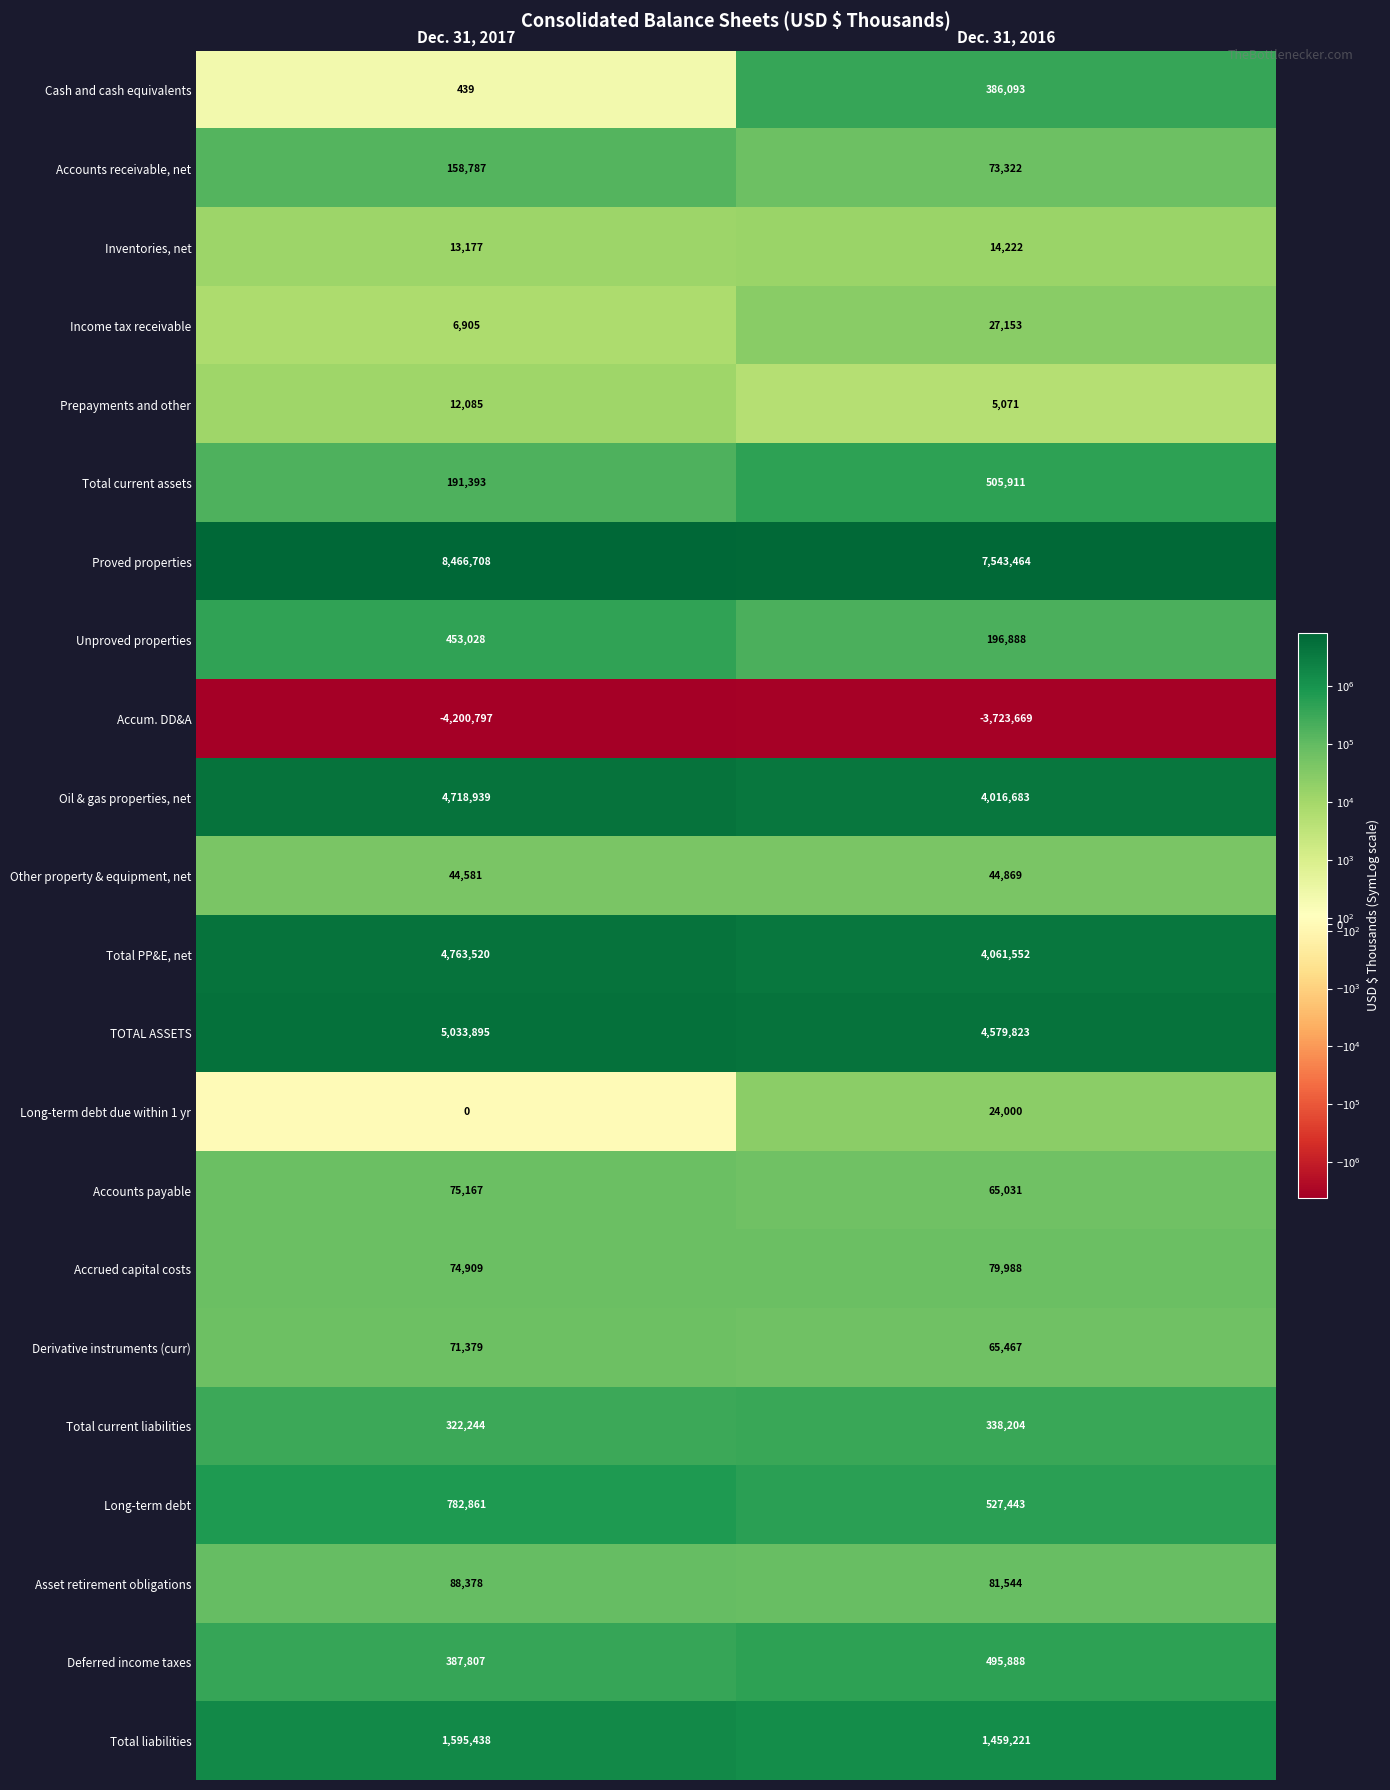

Which series has the largest range (max minus min)?

Proved properties